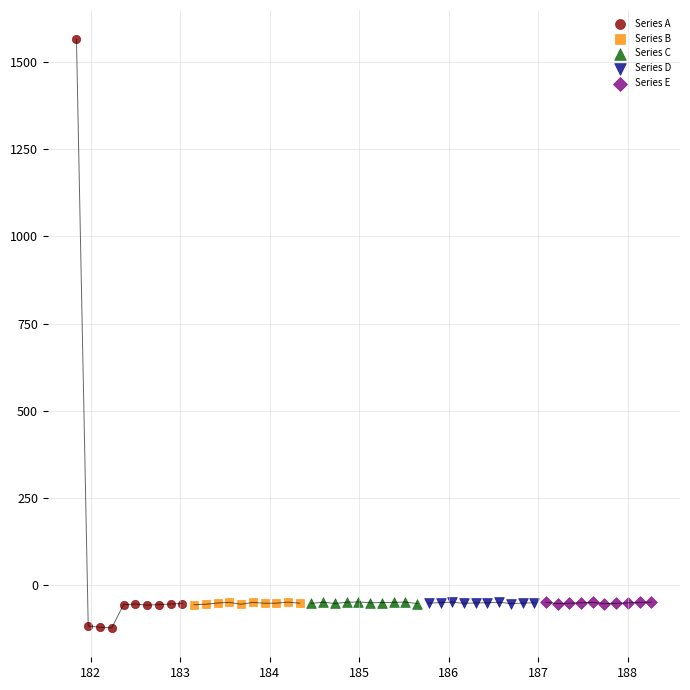

Which series has the largest Y range (max minus min)?

Series A